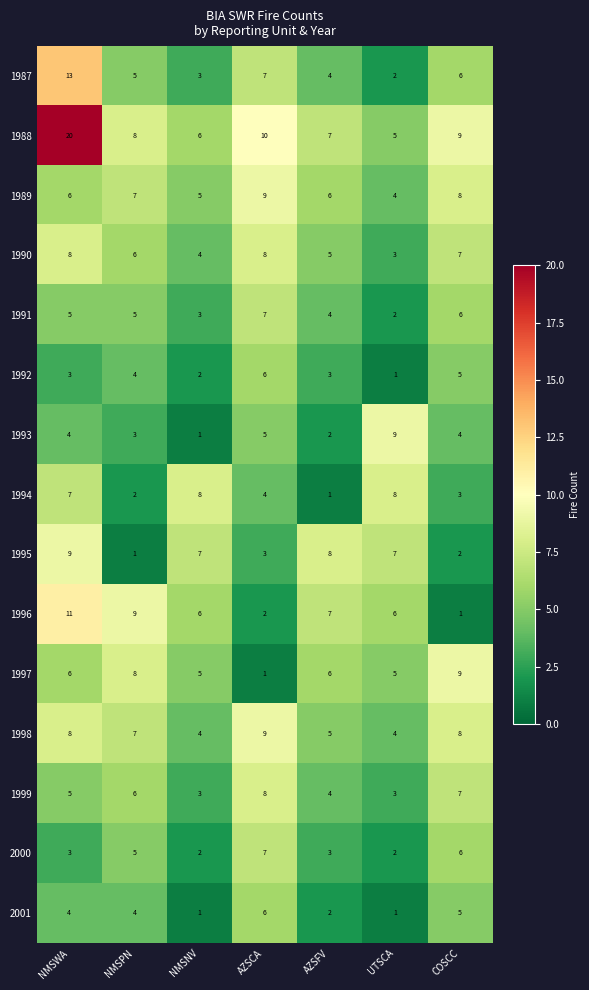

What is the difference between the highest and lowest values at NMSPN?

8